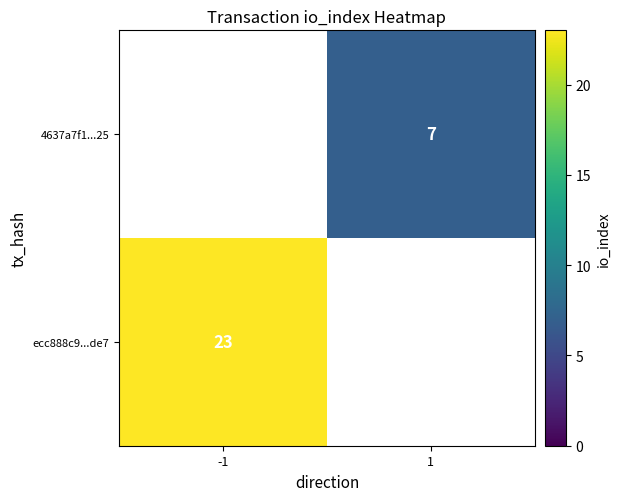

What is the greatest value displayed?

23.0